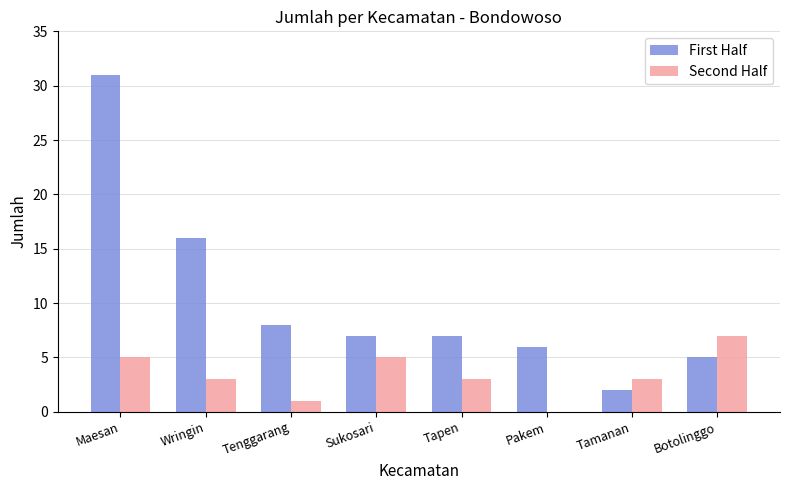

What is the sum of all First Half values?

82